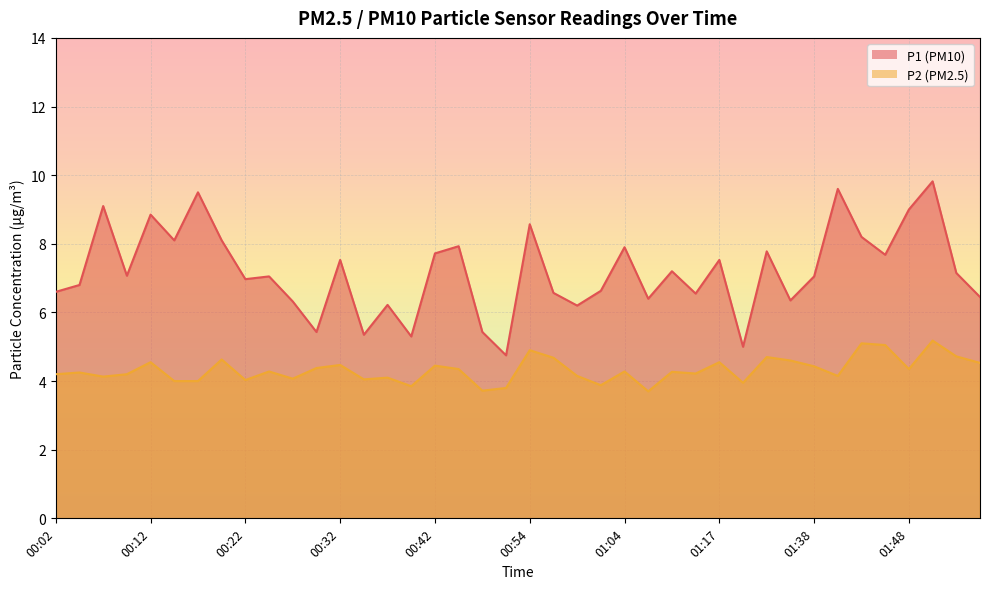

What is the maximum value shown in the chart?

9.8